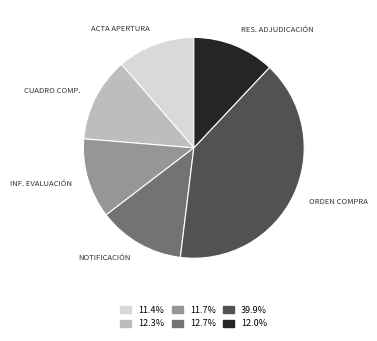

Is there a majority slice in this chart?

No